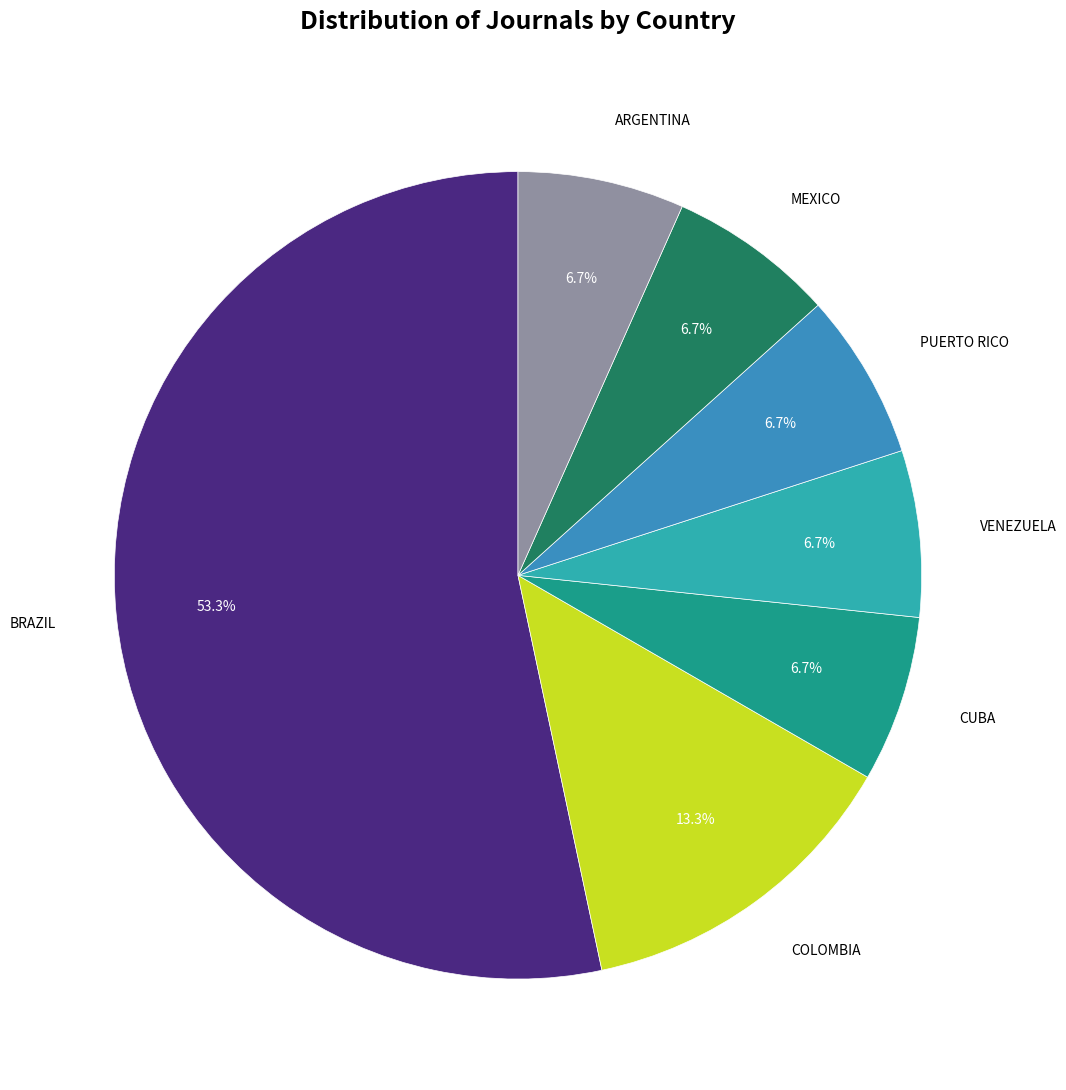

Count the number of slices in the pie.

7